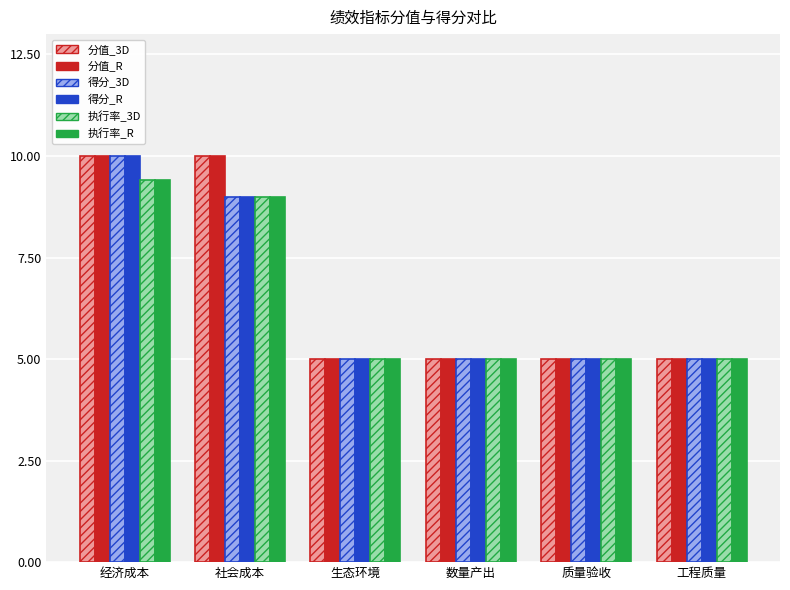

What is the spread (max minus min) of values at 社会成本?

1.0